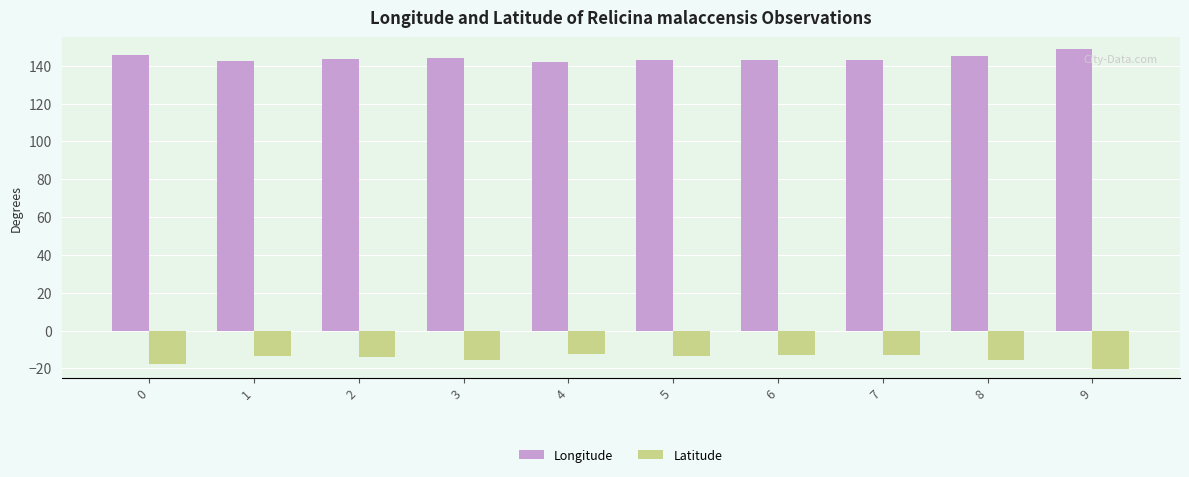

What is the total value across all series at 5?

129.6